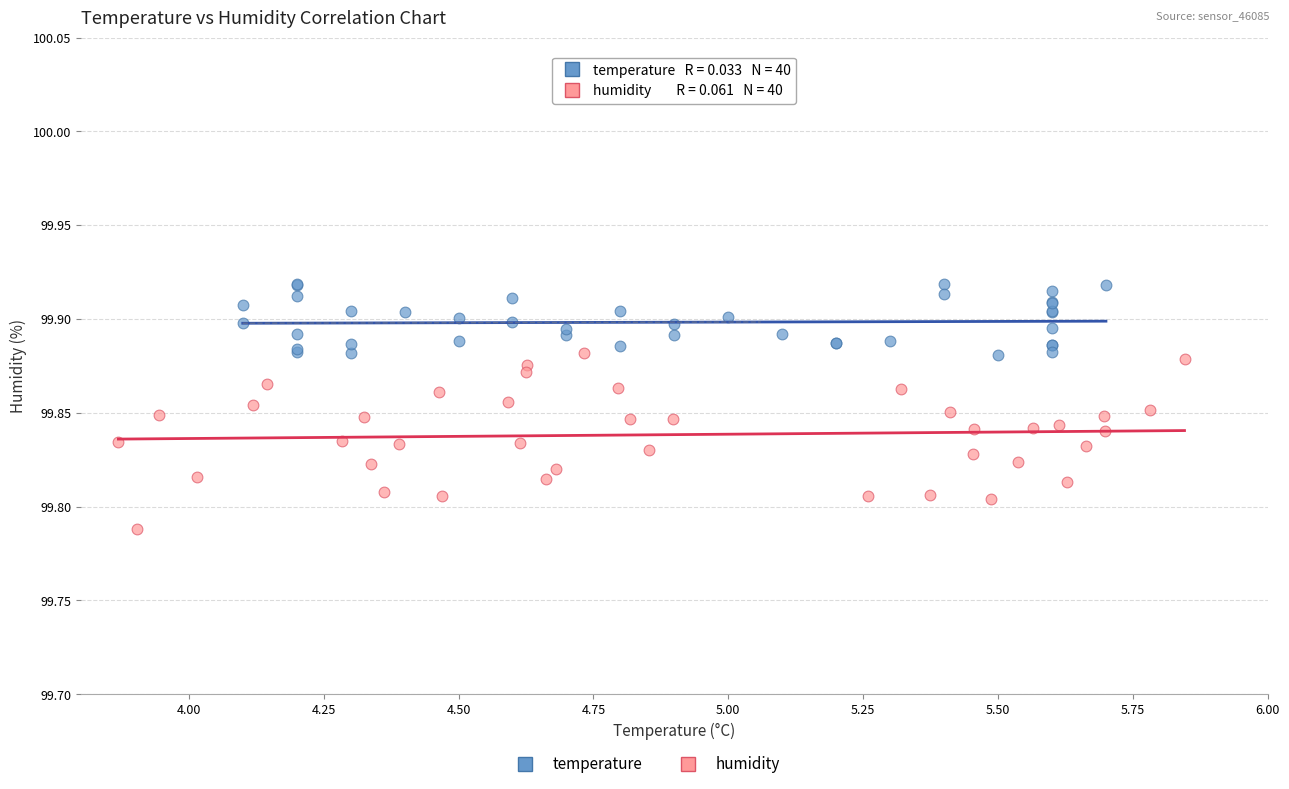

Which series has the widest spread of Y values?

humidity